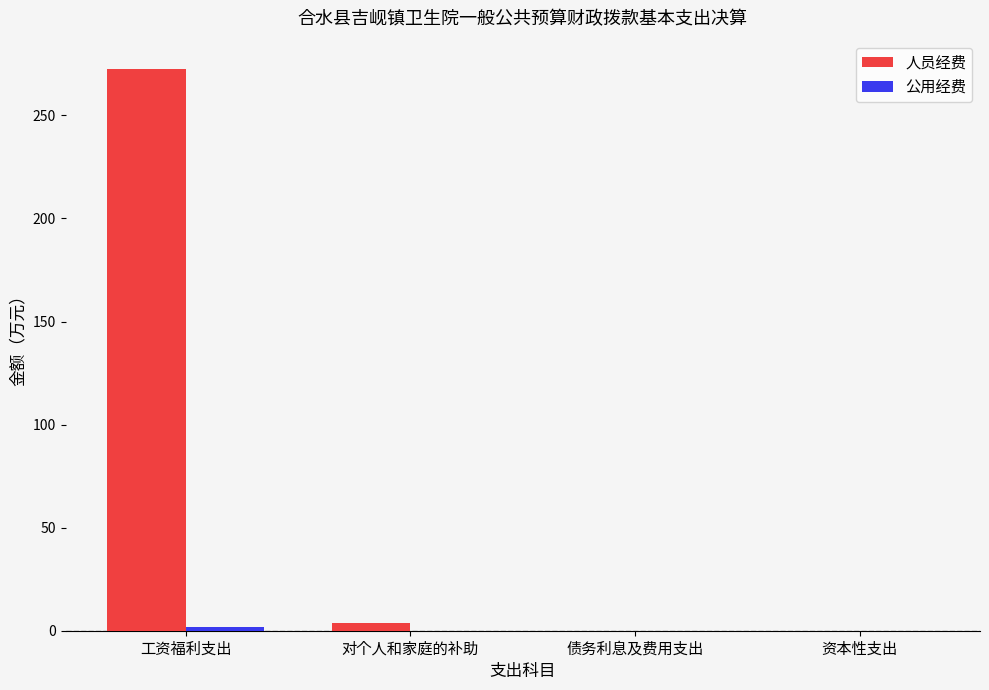

Which series has the largest total across all categories?

人员经费